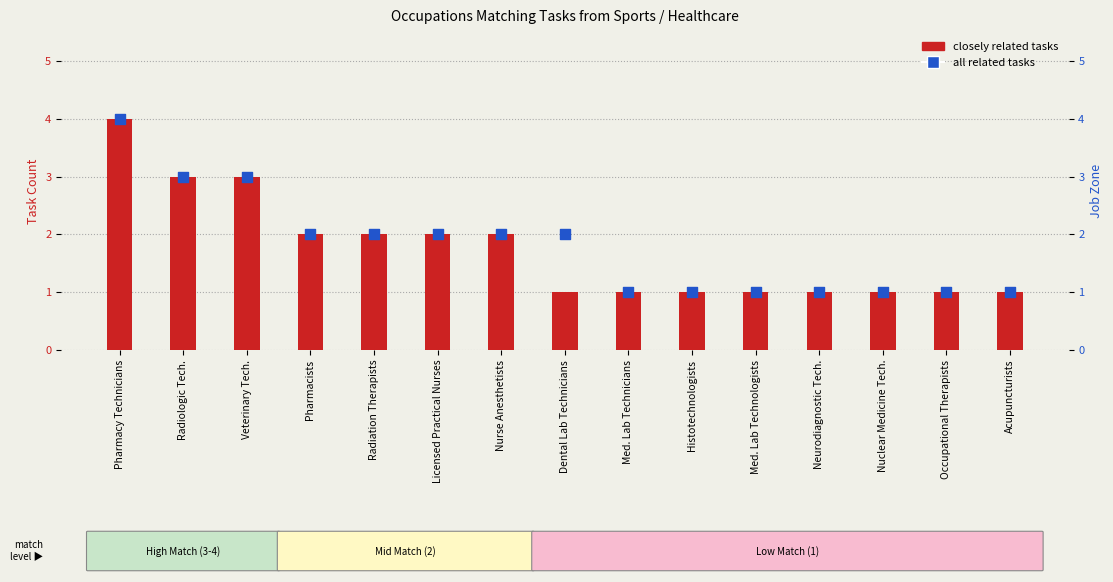

At which category is the sum across all series the highest?

Pharmacy Technicians